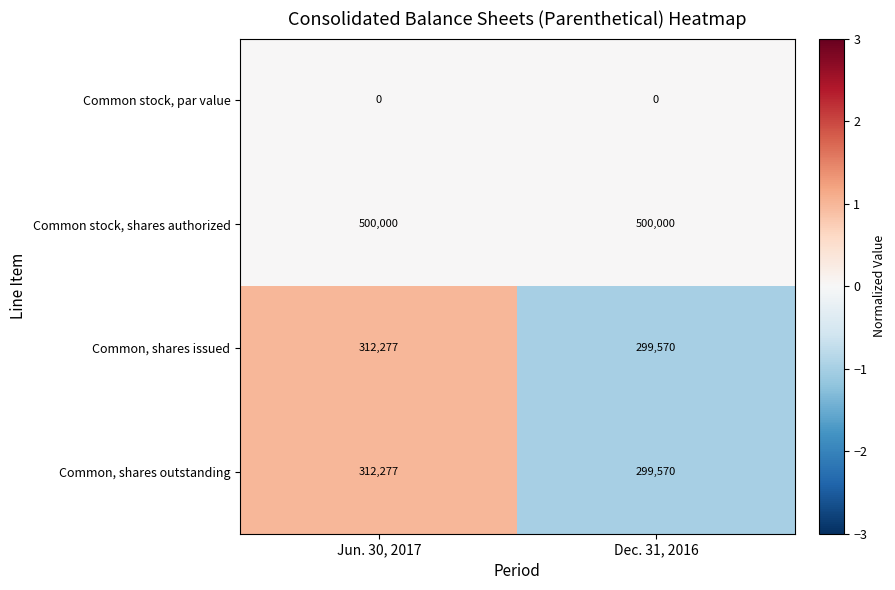

Reading left to right, transcribe all the data shown in this chart.

Common stock, par value: 0	0
Common stock, shares authorized: 500000	500000
Common, shares issued: 312277	299570
Common, shares outstanding: 312277	299570